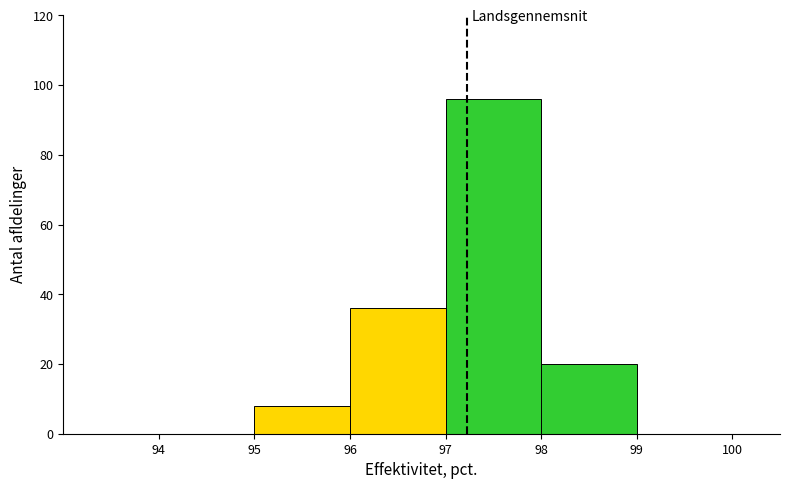

What is the height of the bar covering 97 to 98 on the x-axis? The values are not printed on the chart, so give them approximately, as read against the axis.

96